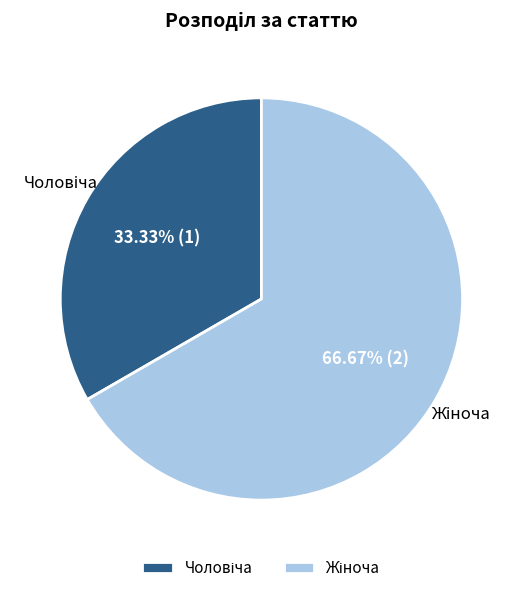

Does any single category account for the majority?

Yes